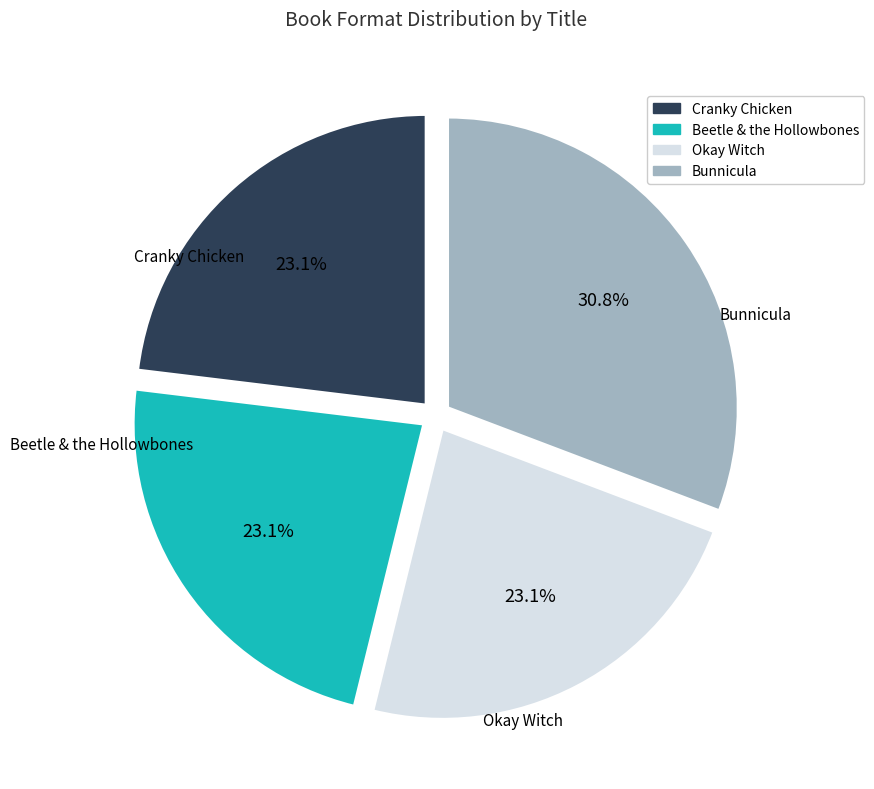

What is the total percentage of Beetle & the Hollowbones and Bunnicula?

53.8%